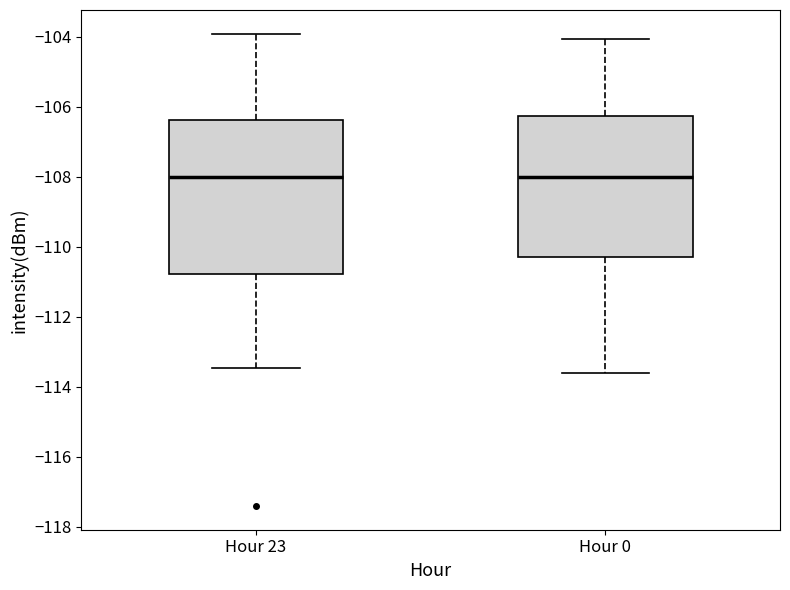

Reading left to right, read every box against the y-axis: the position of its median line, the range the box covers, and the ends of its whiskers. The values are not printed on the chart, so give them approximately, as read against the axis.

Hour 23: median -108.0, box -110.8 to -106.4, whiskers -113.4 to -104.0
Hour 0: median -108.0, box -110.2 to -106.2, whiskers -113.6 to -104.0